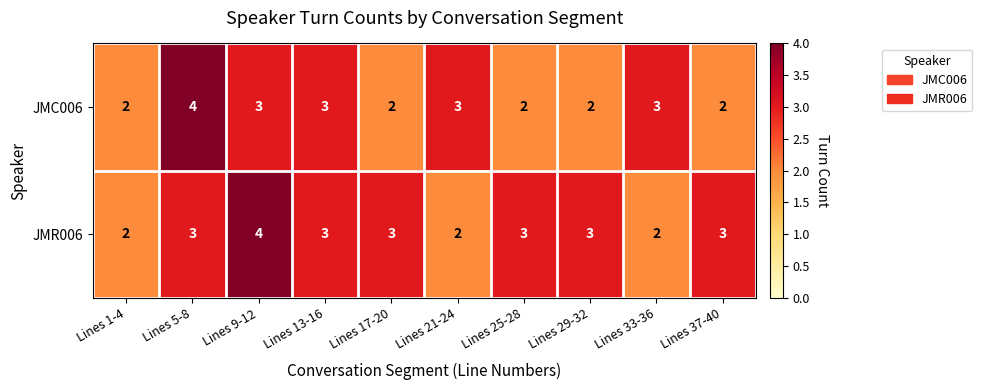

Reading left to right, list all the values displayed in this chart.

JMC006: 2	4	3	3	2	3	2	2	3	2
JMR006: 2	3	4	3	3	2	3	3	2	3